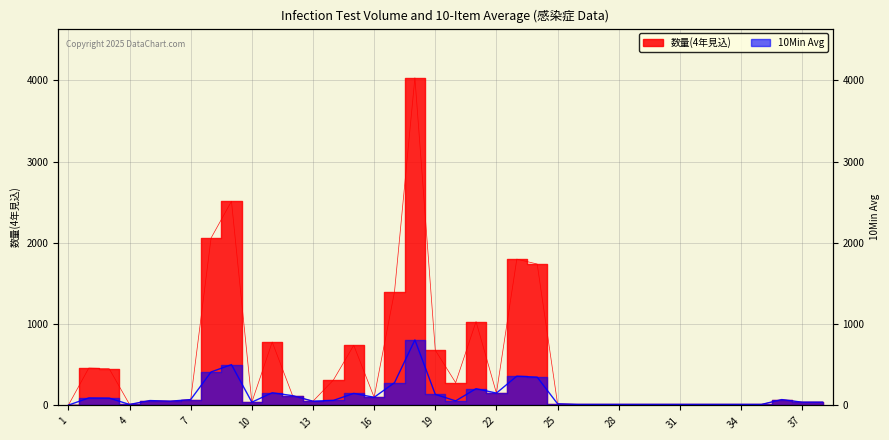

Between 6 and 30, which series saw the biggest shift?

数量(4年見込)